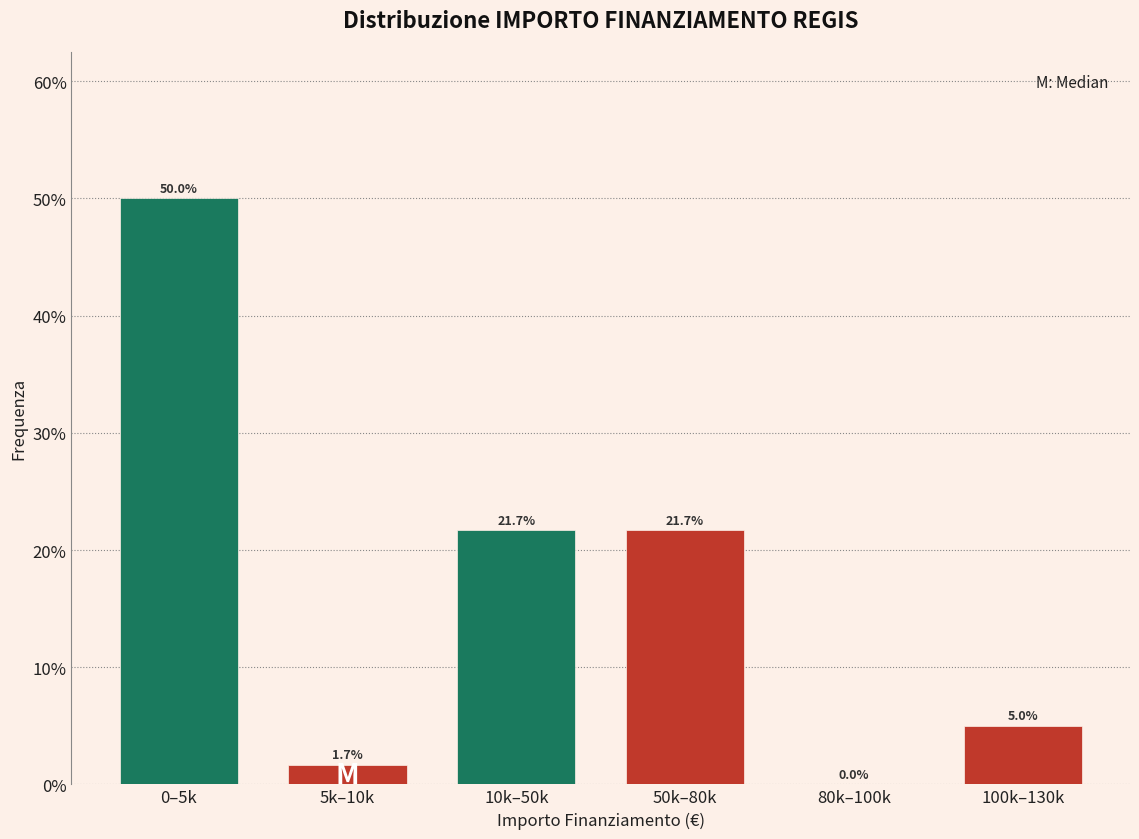

Reading right to left, list all the values displayed in this chart.

100k–130k=5.0	80k–100k=0.0	50k–80k=21.7	10k–50k=21.7	5k–10k=1.7	0–5k=50.0